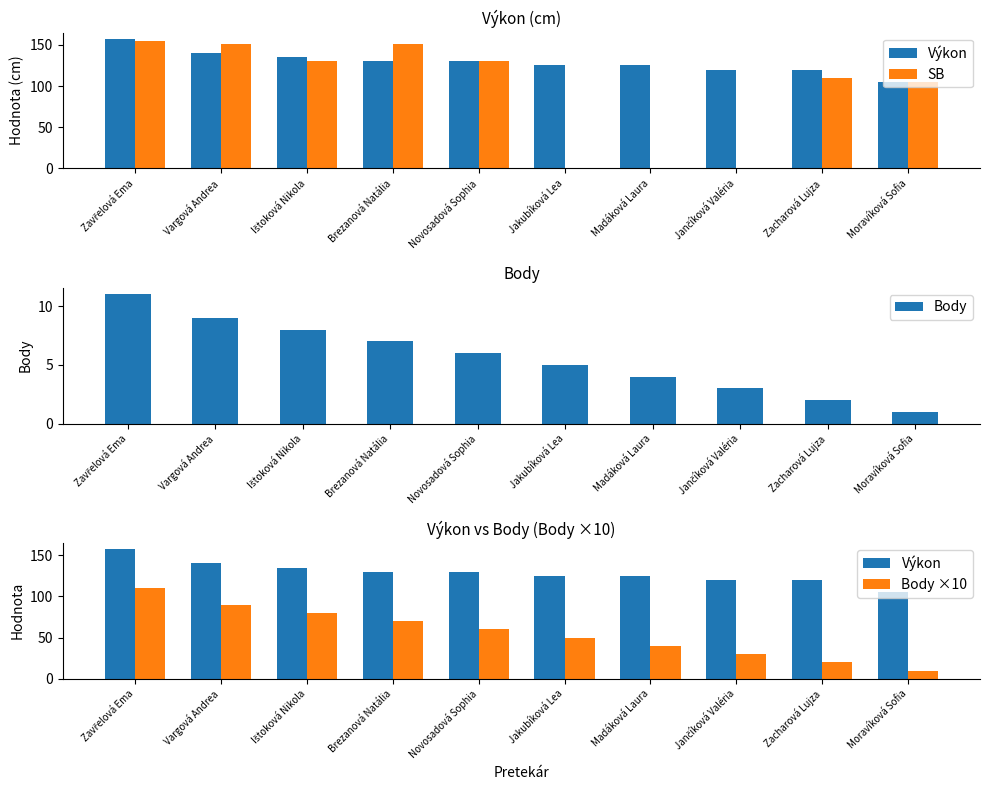

How many categories are shown in the chart?

10